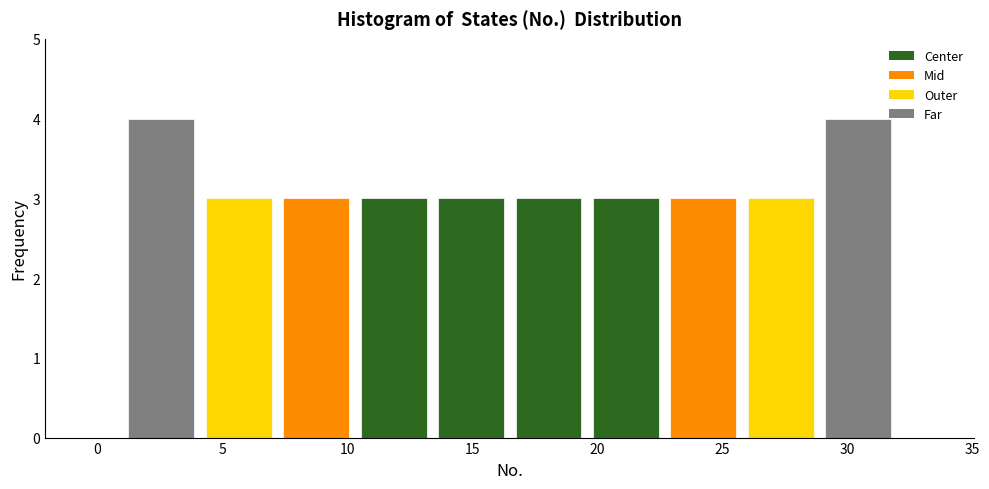

How tall is the bar that spans 16.5 to 19.6 on the x-axis? Neither the bar edges nor the heights are printed on the chart, so give them approximately, as read against the axes.

3